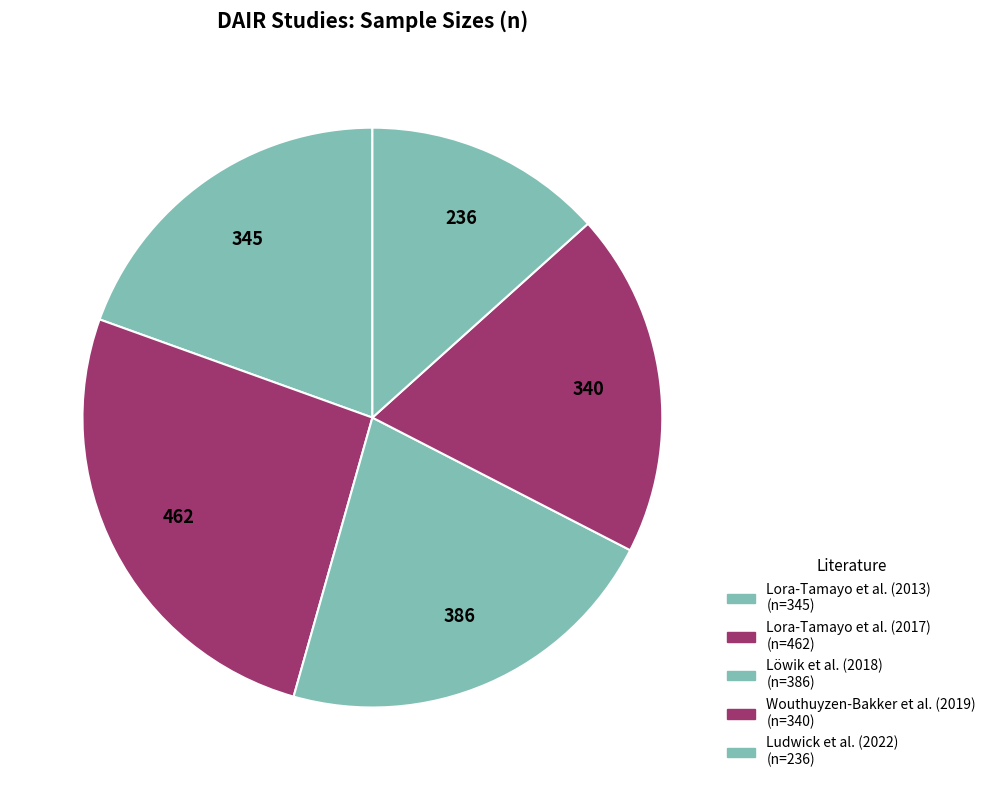

To the nearest percent, what is the difference between the Lora-Tamayo et al. (2013) and Ludwick et al. (2022) slice percentages?

6%